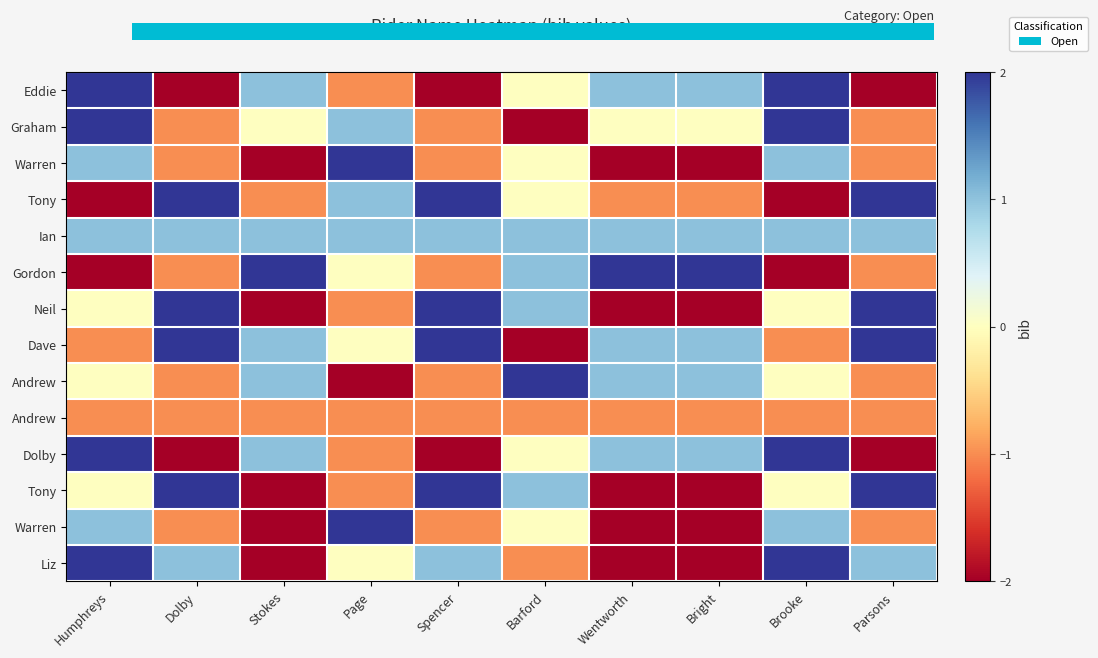

What is the minimum value shown in the chart?

-2